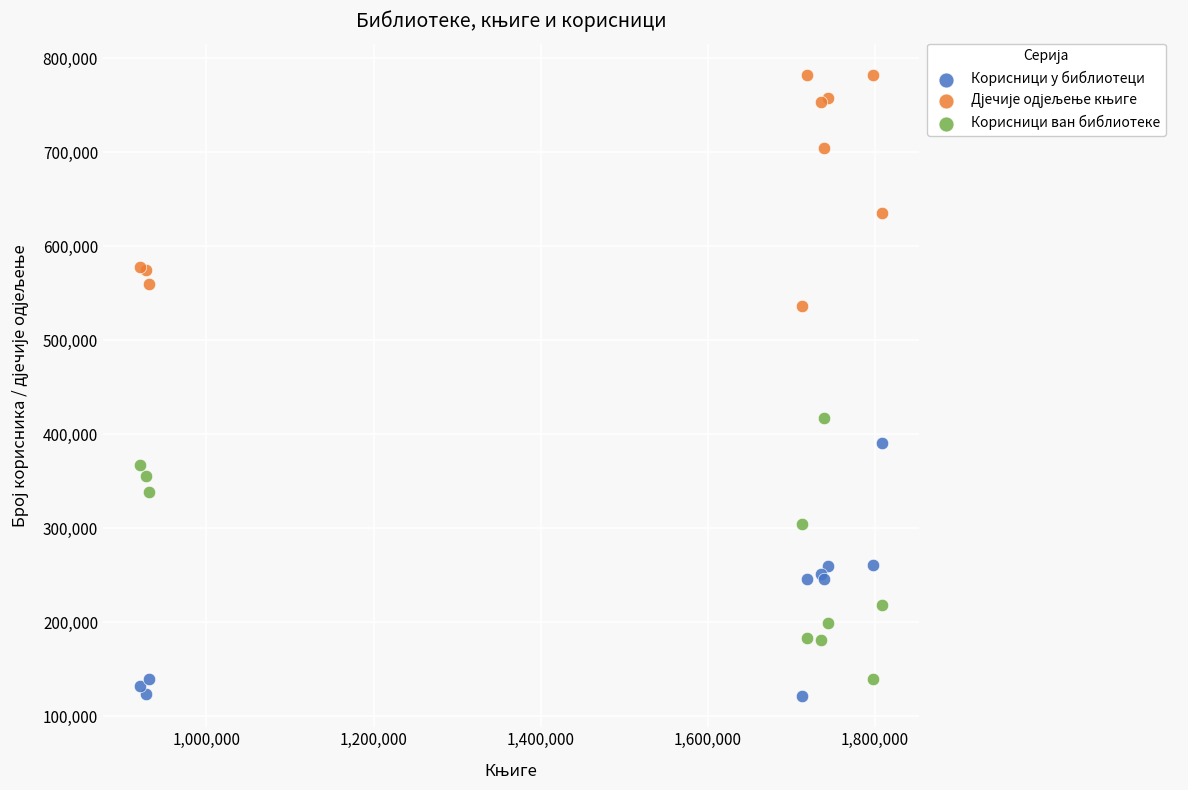

What is the X range (max minus min) for the scatter plot?

887498